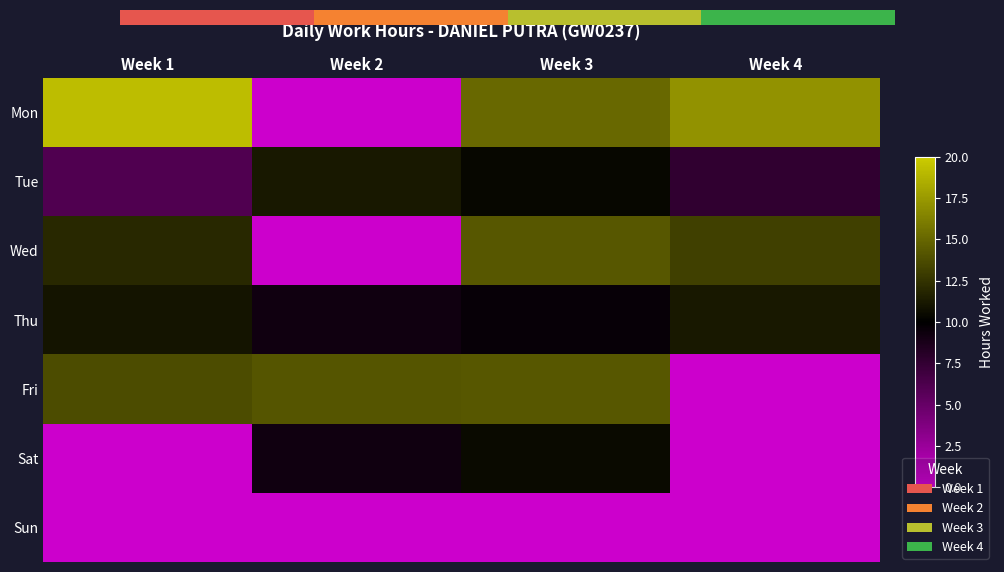

What is the approximate value of Fri at Week 1?

13.7